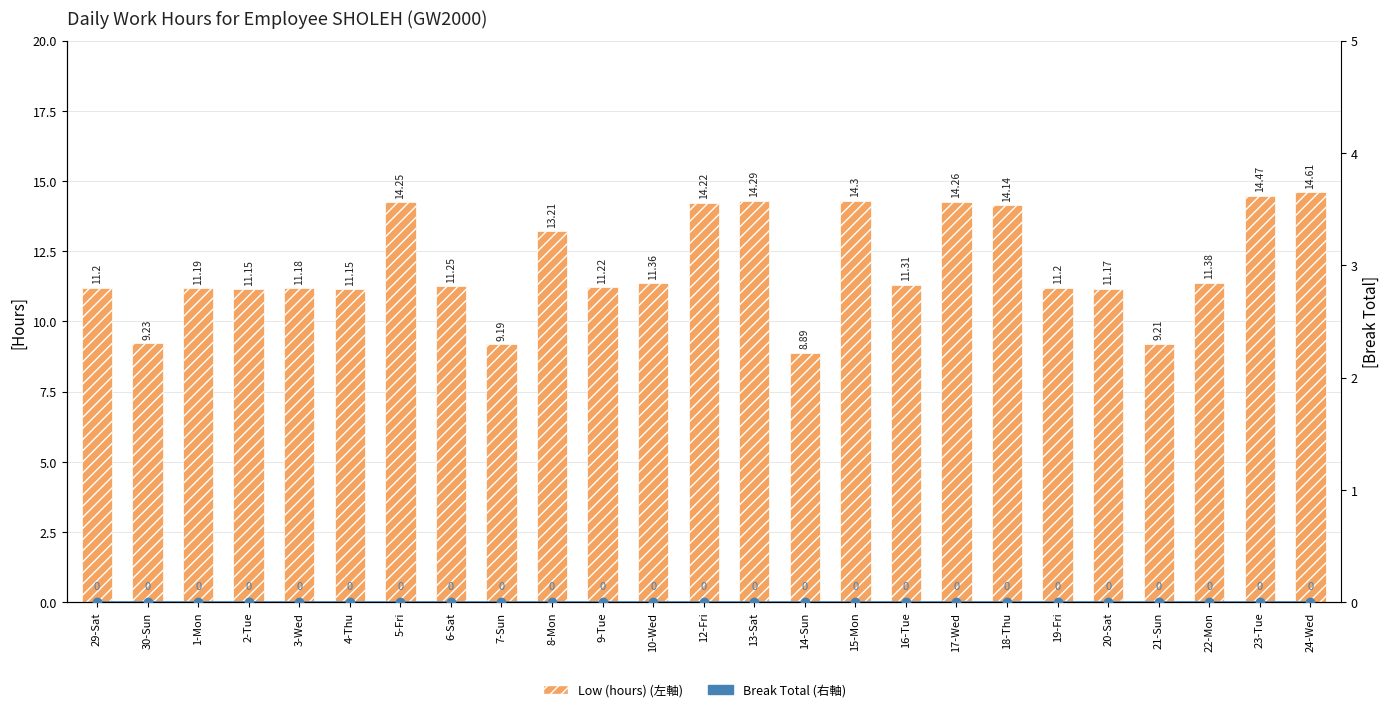

At which category is the sum across all series the highest?

24-Wed